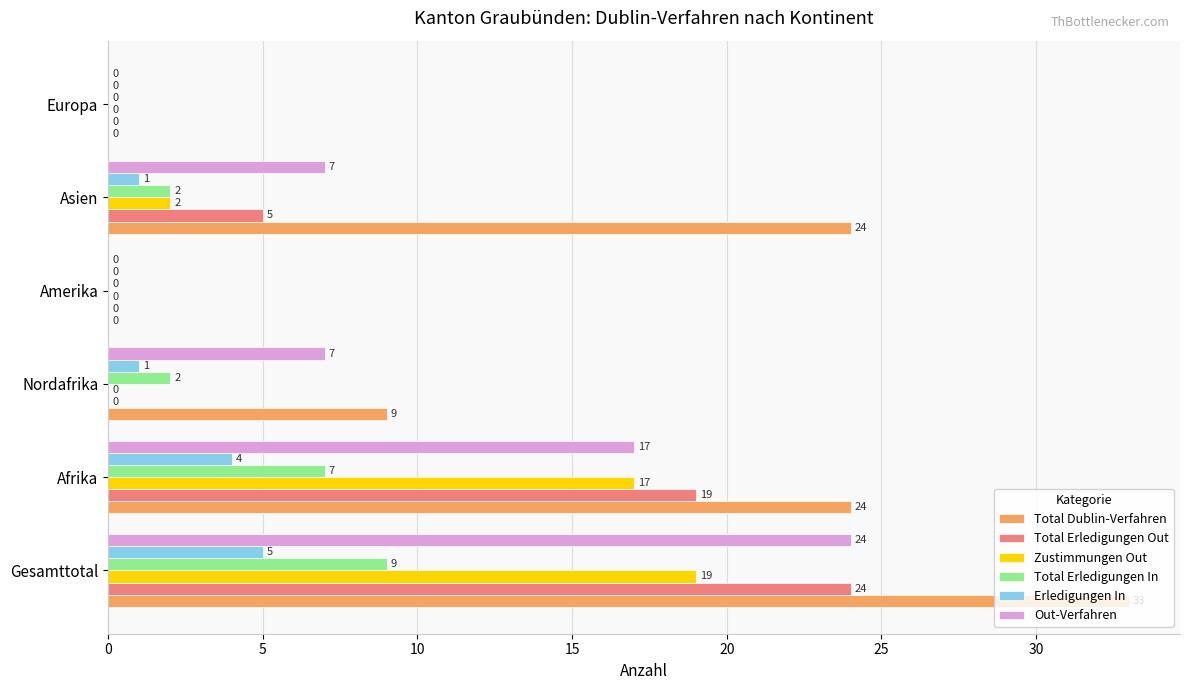

Which series has the largest total across all categories?

Total Dublin-Verfahren